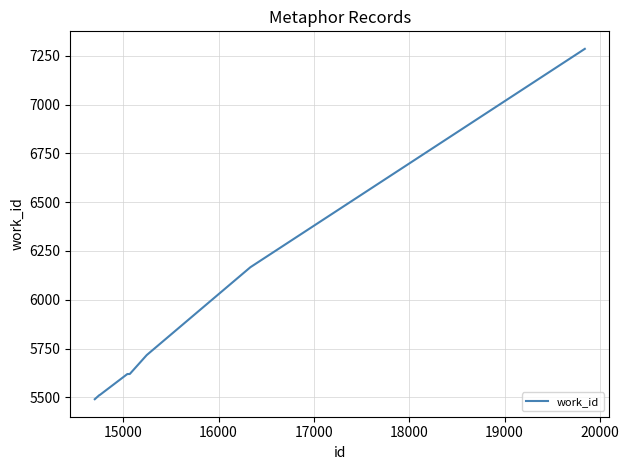

What is the maximum value shown in the chart?

7285